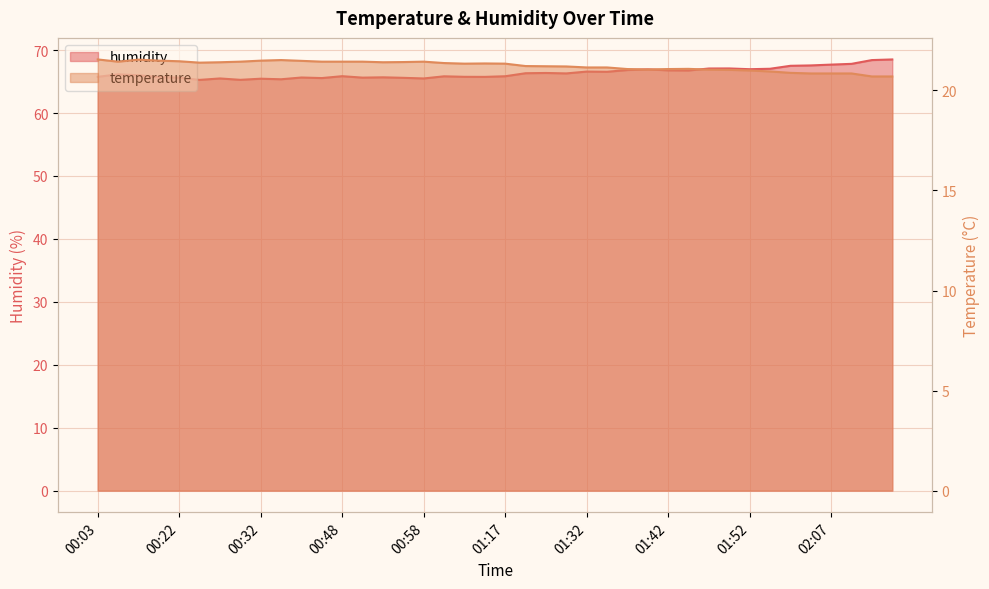

List the labels in order of humidity value, largest first.

02:15, 02:12, 02:10, 02:07, 02:05, 02:02, 01:49, 01:47, 01:54, 01:52, 01:40, 01:37, 01:42, 01:45, 01:32, 01:35, 01:27, 01:25, 01:30, 00:11, 00:14, 00:48, 01:17, 01:01, 00:03, 01:03, 01:06, 00:16, 00:53, 00:42, 00:22, 00:50, 00:56, 00:45, 00:27, 00:58, 00:32, 00:37, 00:30, 00:24